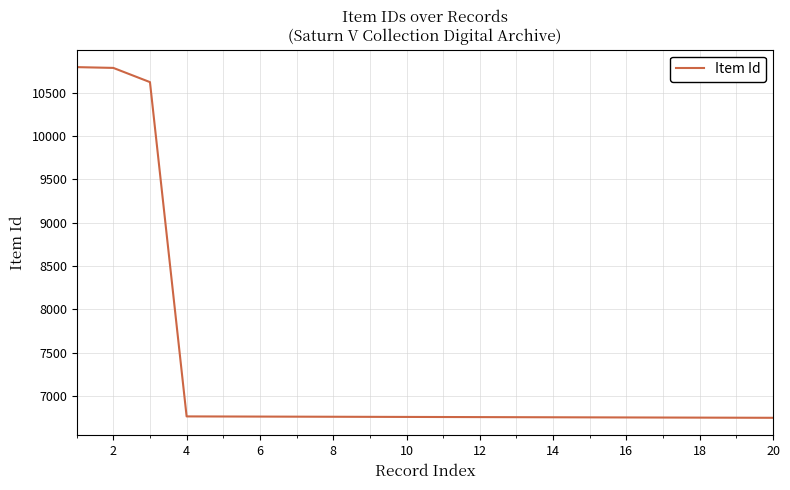

What is the maximum value shown in the chart?

10795